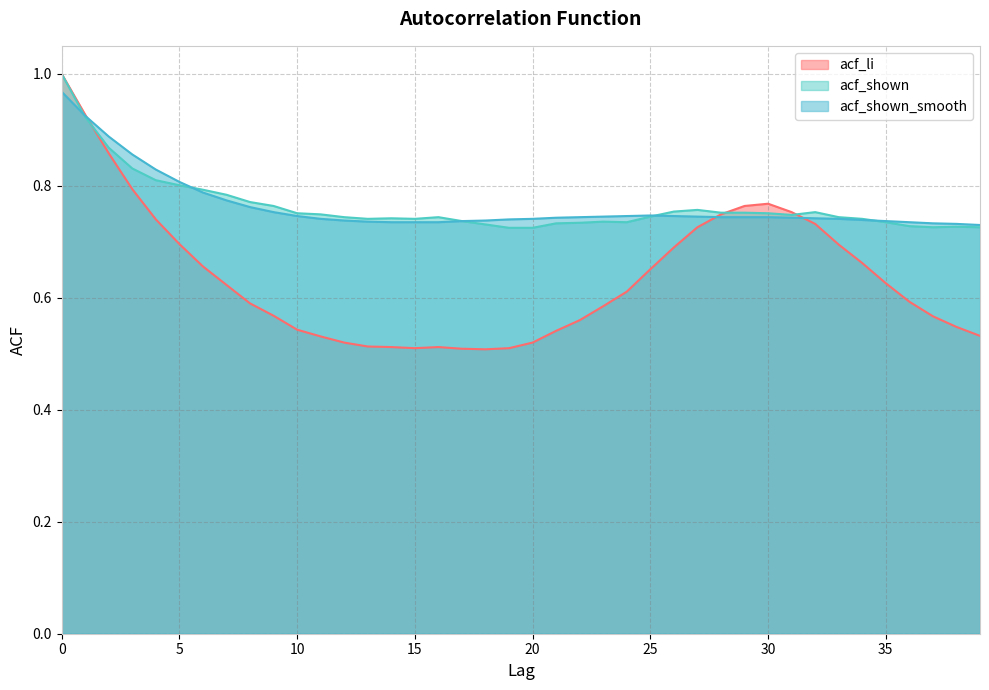

What are all the series names shown in the legend?

acf_li, acf_shown, acf_shown_smooth